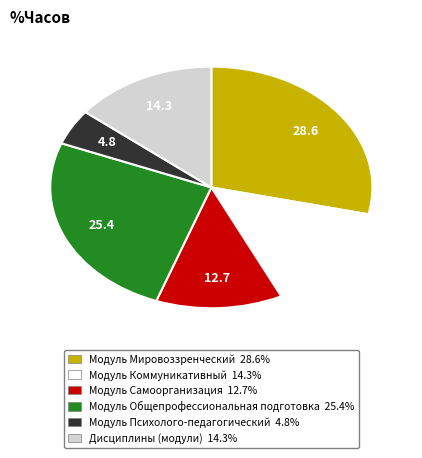

Does any single category account for the majority?

No